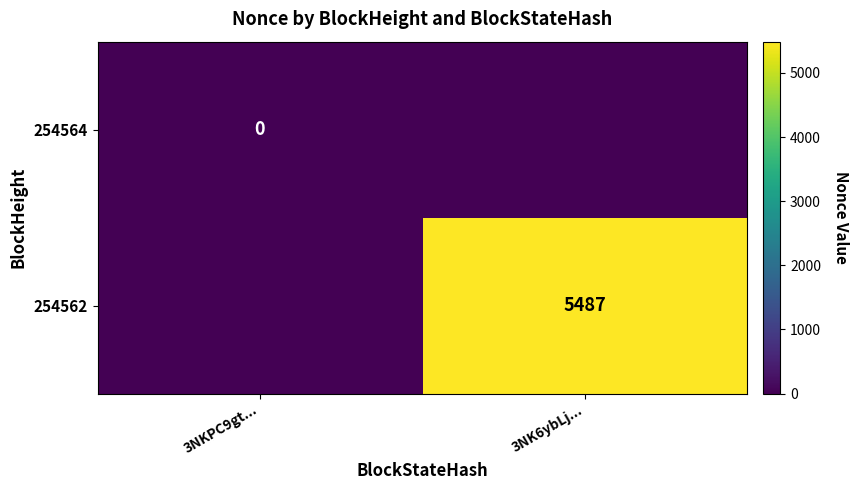

At how many categories does at least one series exceed 4494?

1